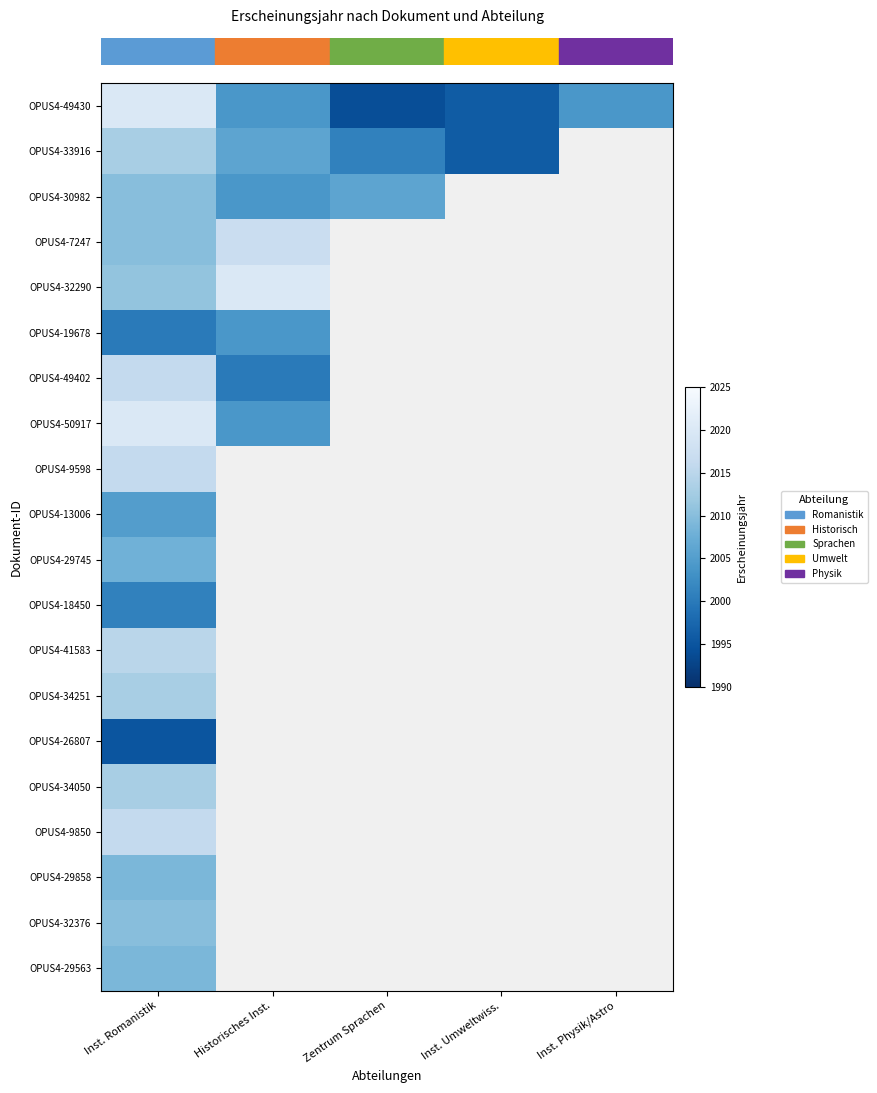

What is the difference between the highest and lowest values at Historisches Inst.?

20.0